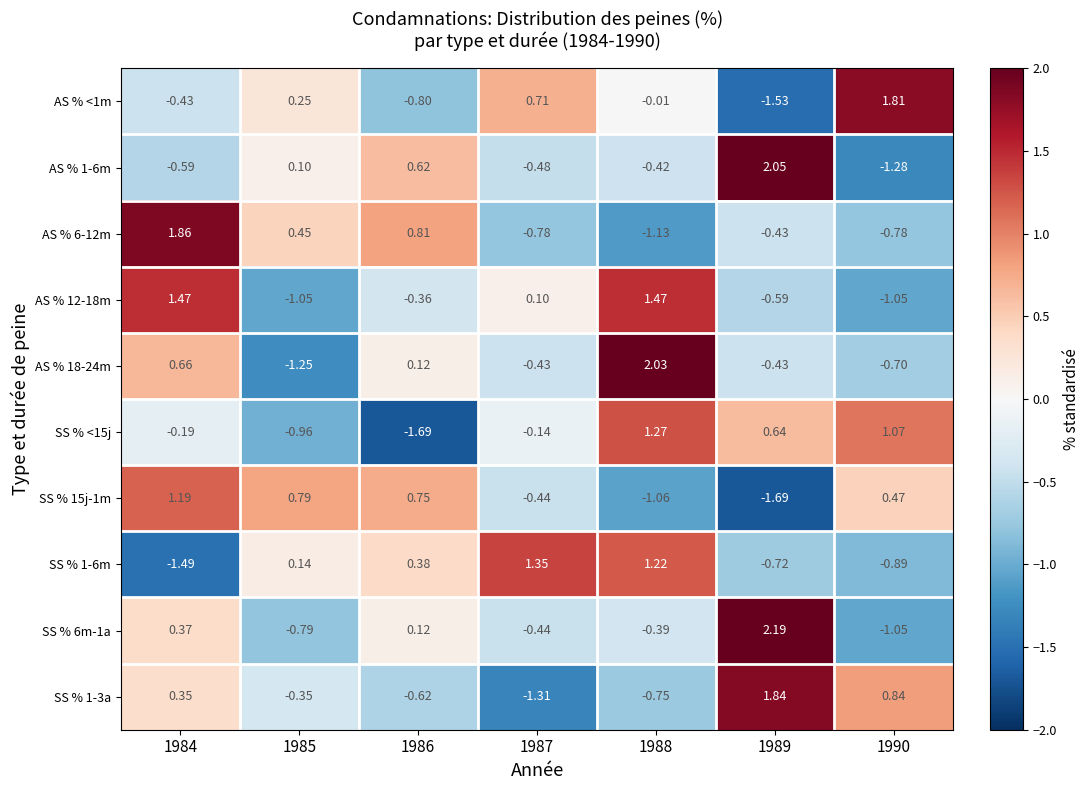

How many data points in SS % 15j-1m are less than 0?

3